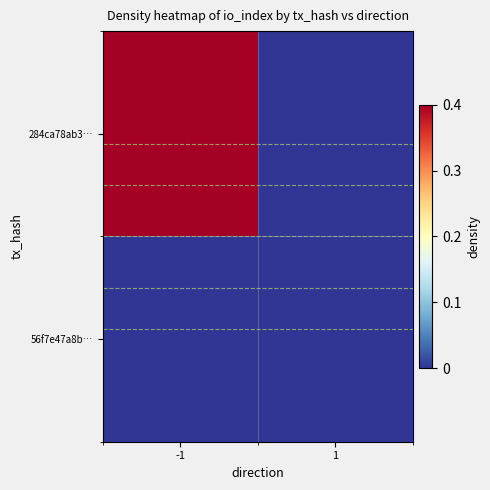

Reading left to right, transcribe all the data shown in this chart.

284ca78ab3…: -1=1	1=0
56f7e47a8b…: -1=0	1=0